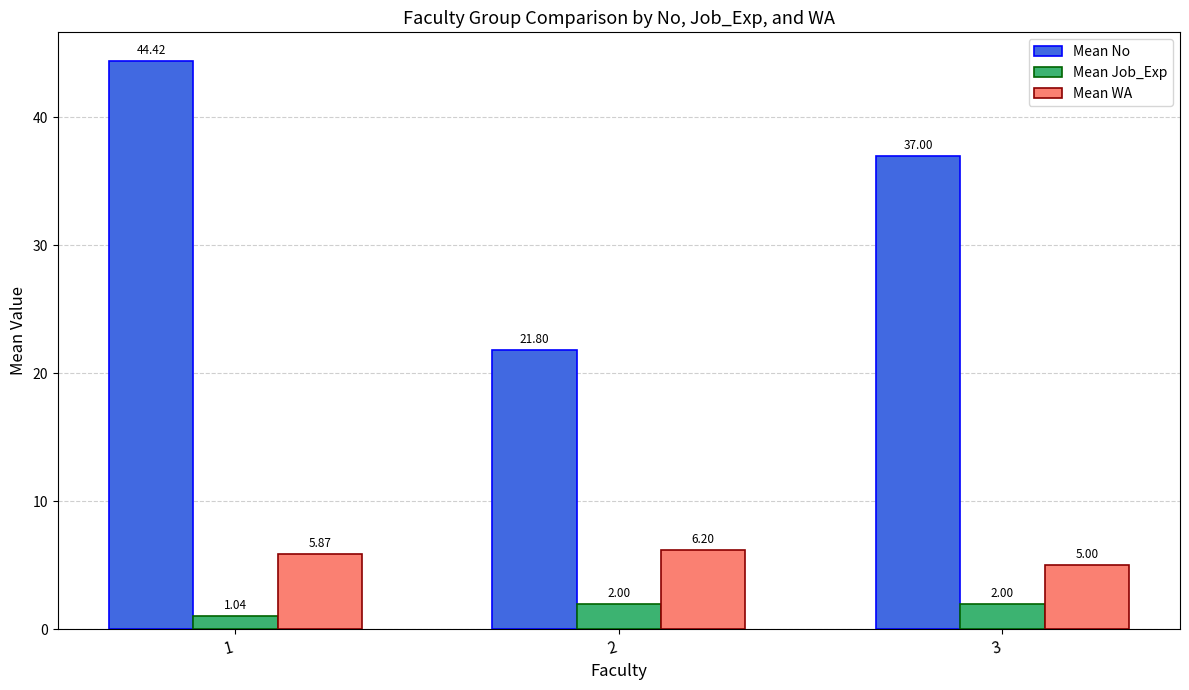

How many data points does each series have?

3